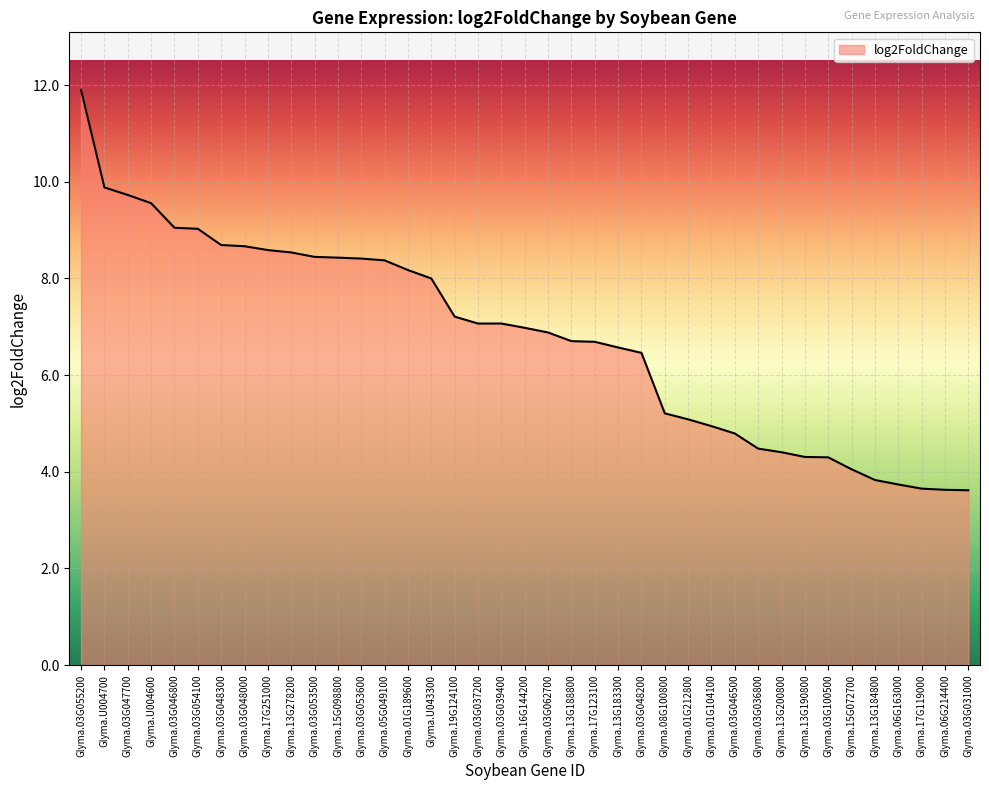

Is it true that the value at Glyma.03G048300 is 8.7?

True